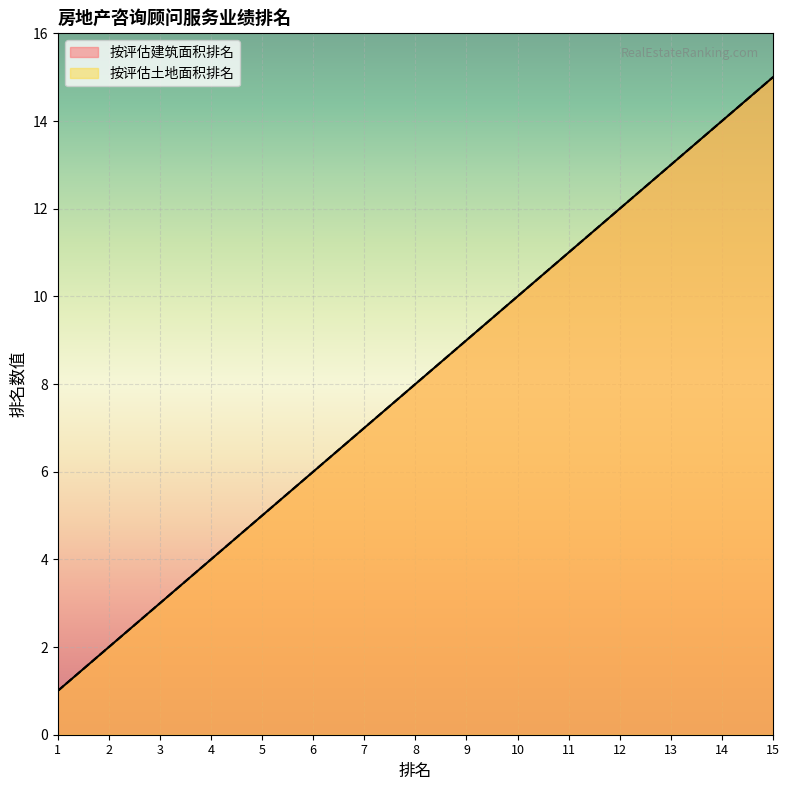

At which category is the sum across all series the highest?

15